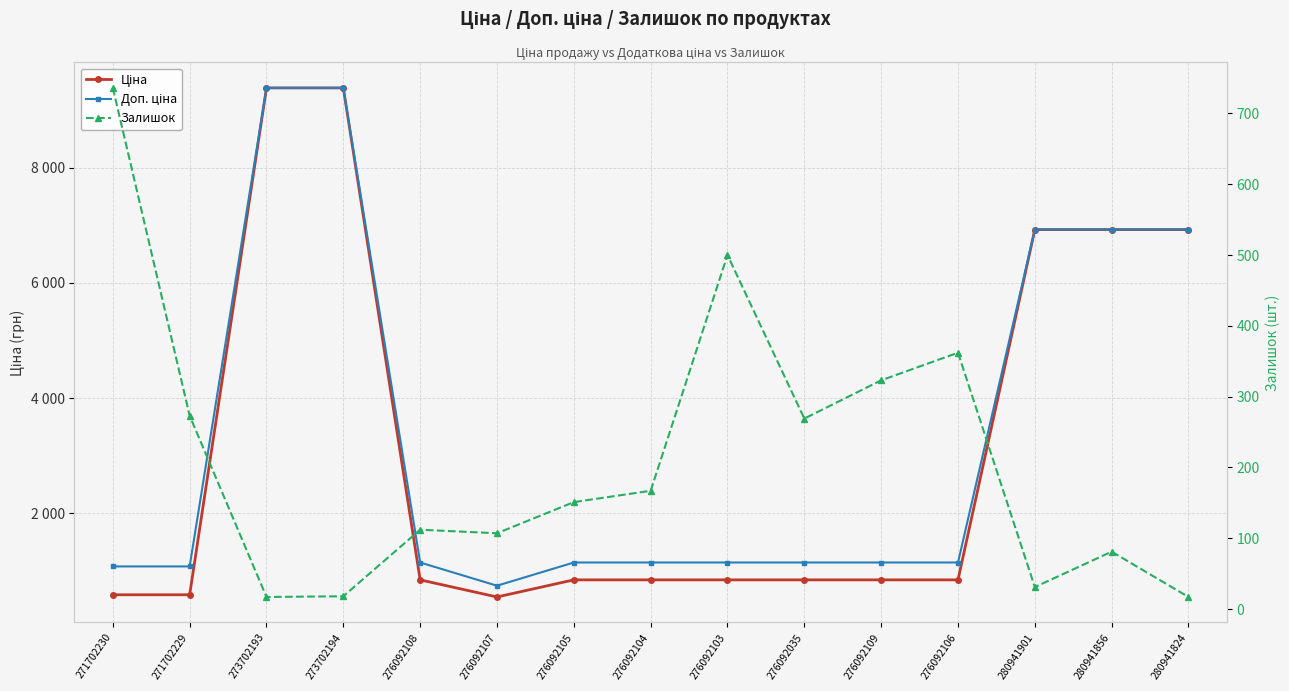

What is the sum of the Ціна values at 280941856 and 271702229?

7515.6